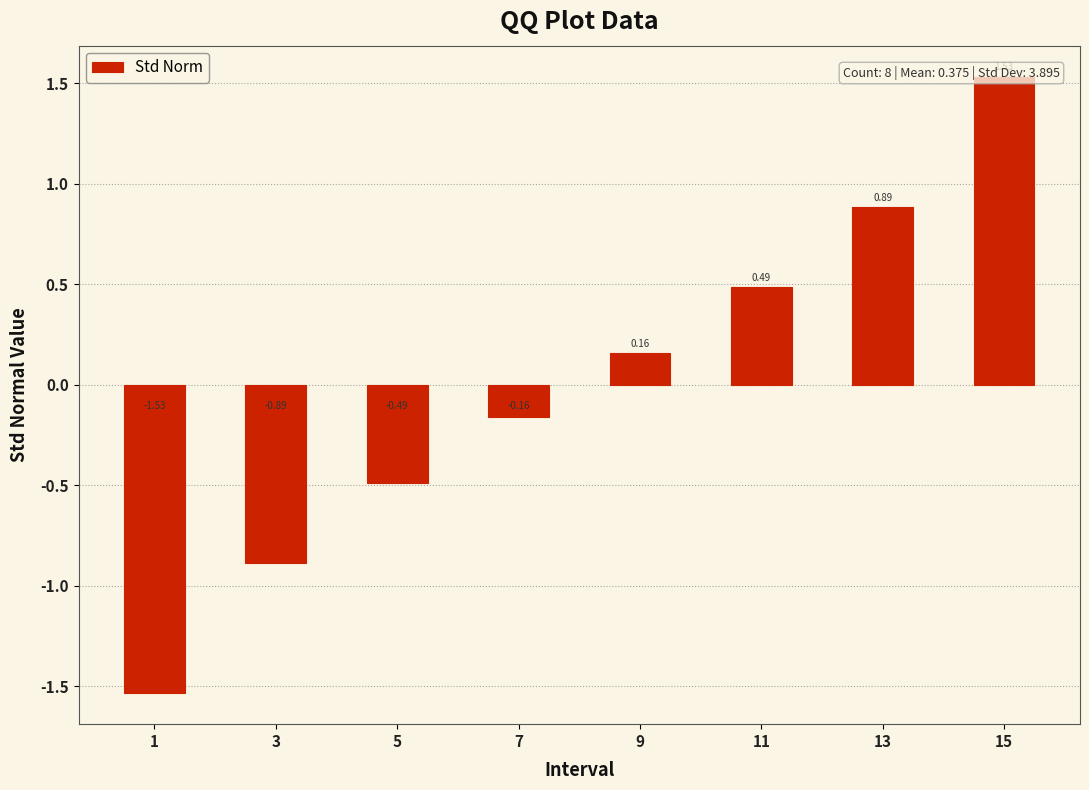

What is the difference between the values at 15 and 11?

1.0